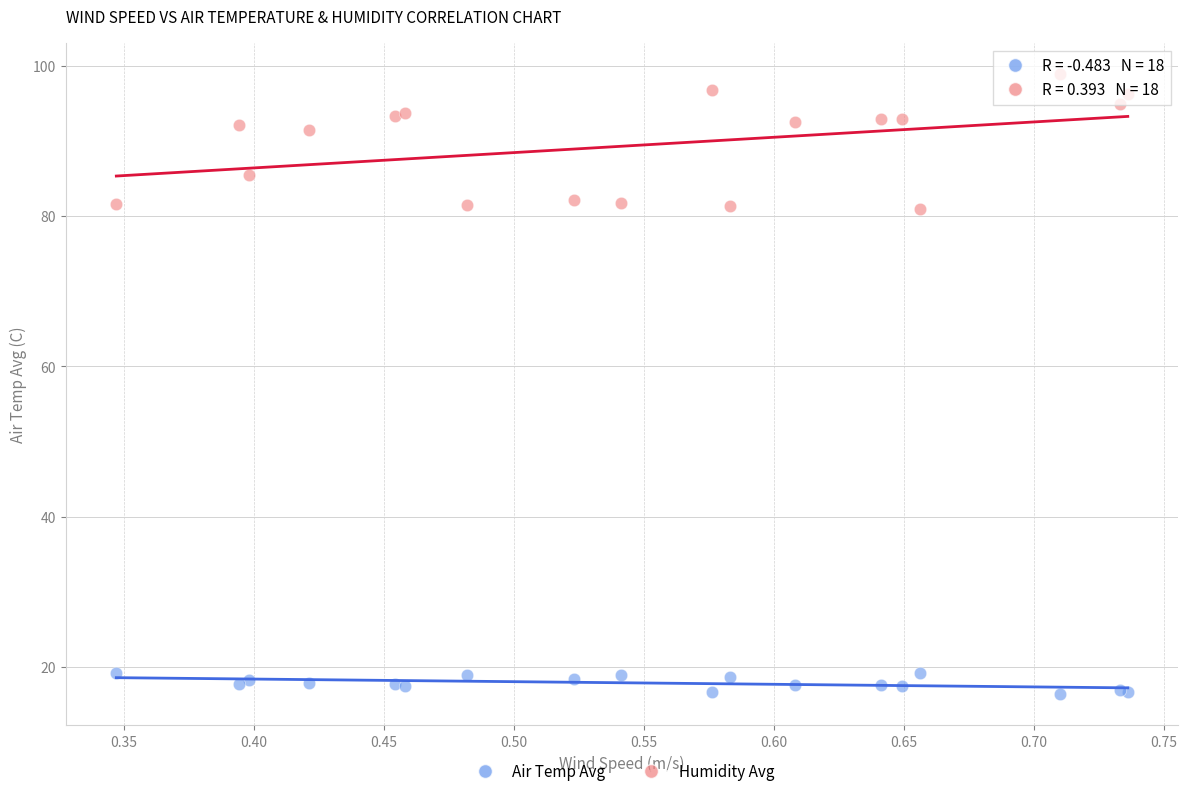

Which series has the largest Y range (max minus min)?

Humidity Avg